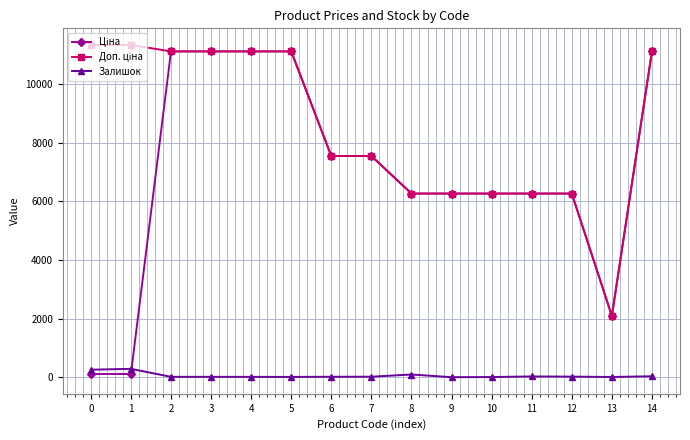

Does the chart display data point markers on the line(s)?

Yes